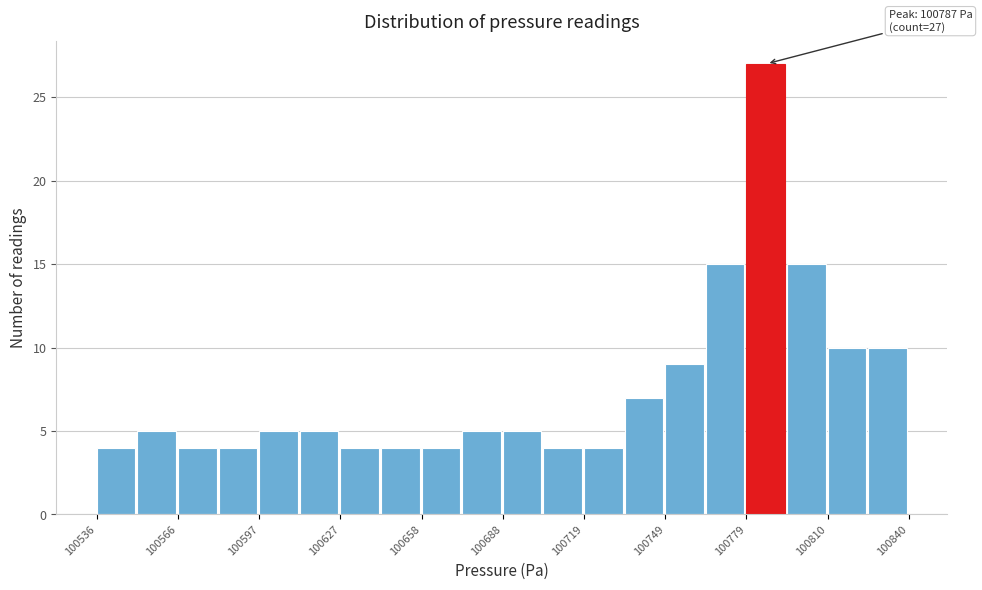

Read against the x-axis, roughly where is the centre of the tallest bar?

100785